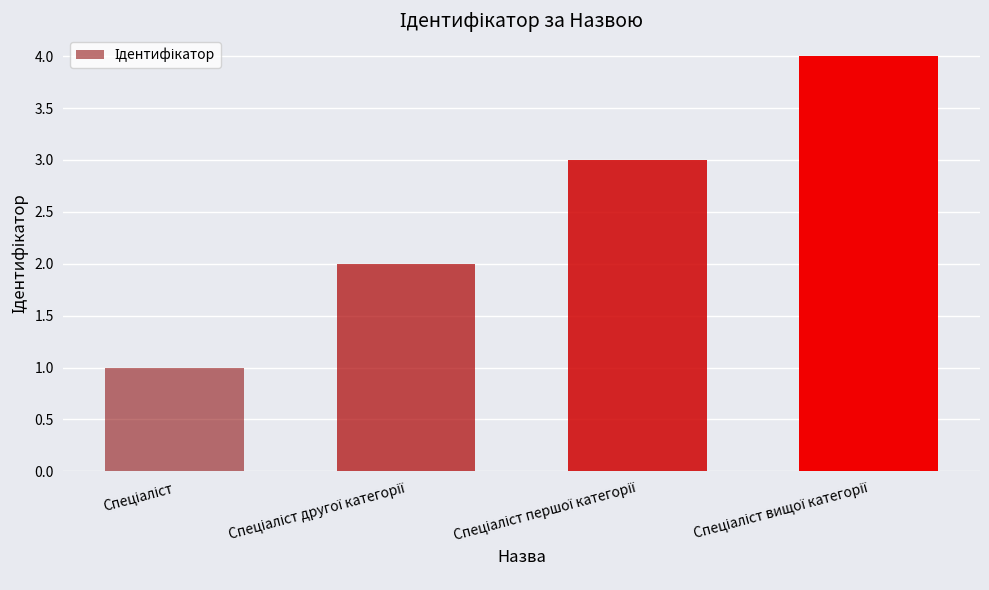

What is the greatest value displayed?

4